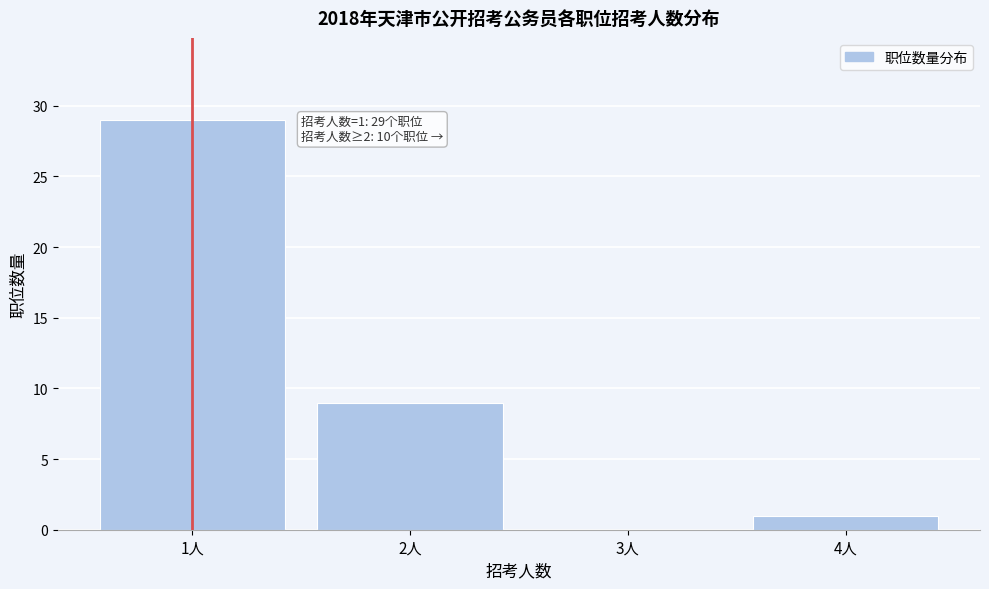

Reading left to right, extract all data points from this chart.

1人=29	2人=9	3人=0	4人=1